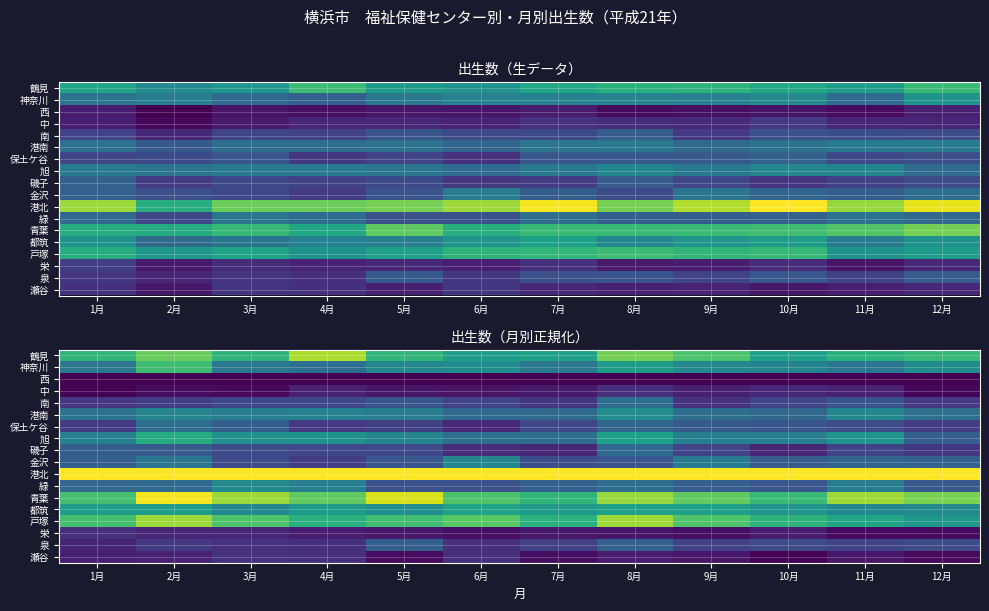

Between 6月 and 8月, which is larger?

8月